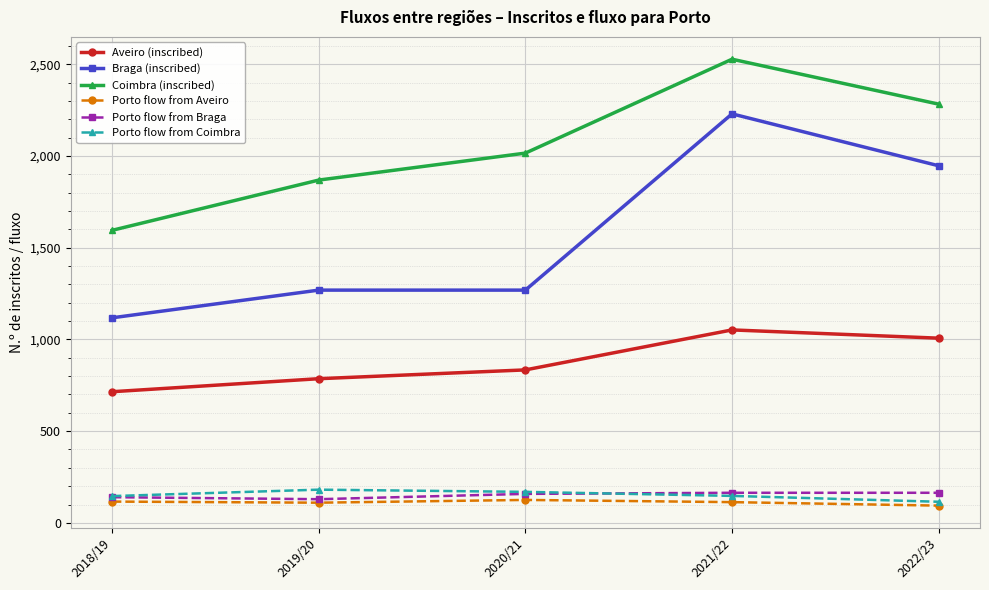

What are all the series names shown in the legend?

Aveiro (inscribed), Braga (inscribed), Coimbra (inscribed), Porto flow from Aveiro, Porto flow from Braga, Porto flow from Coimbra